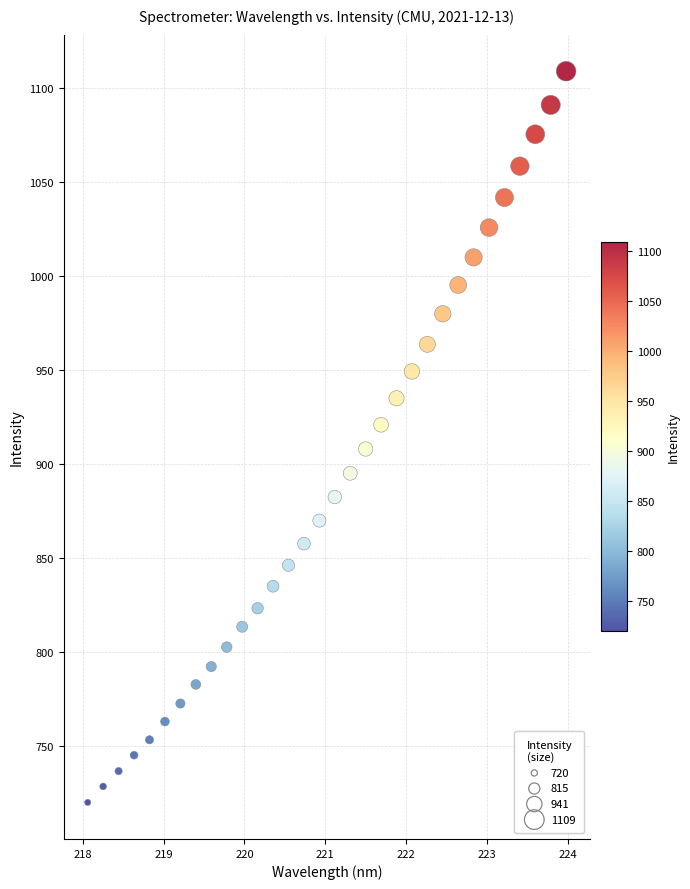

What is the range of X values (max minus min)?

5.9